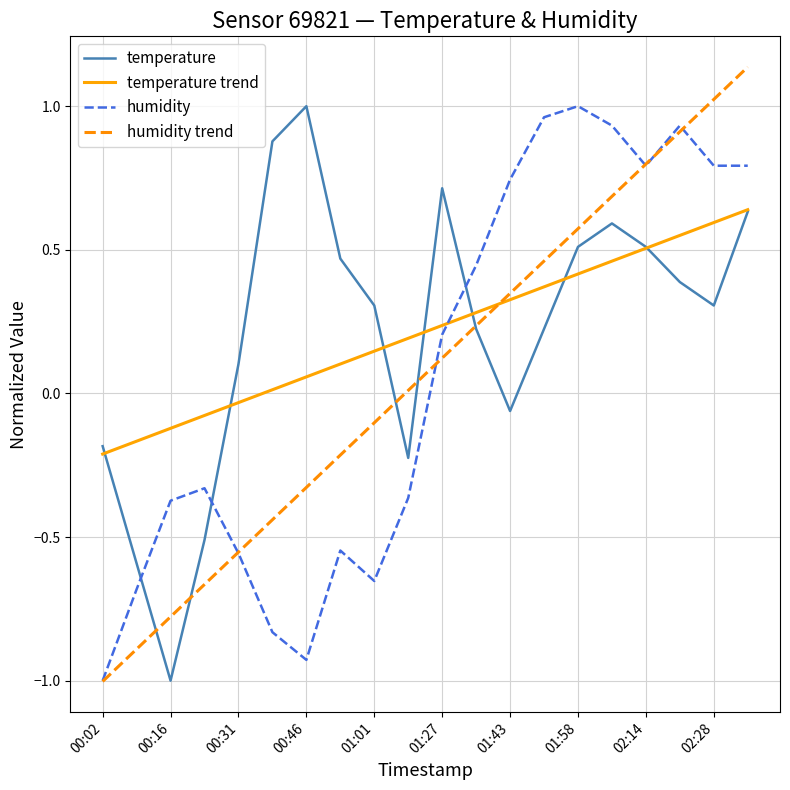

How many negative values does the temperature series have?

6